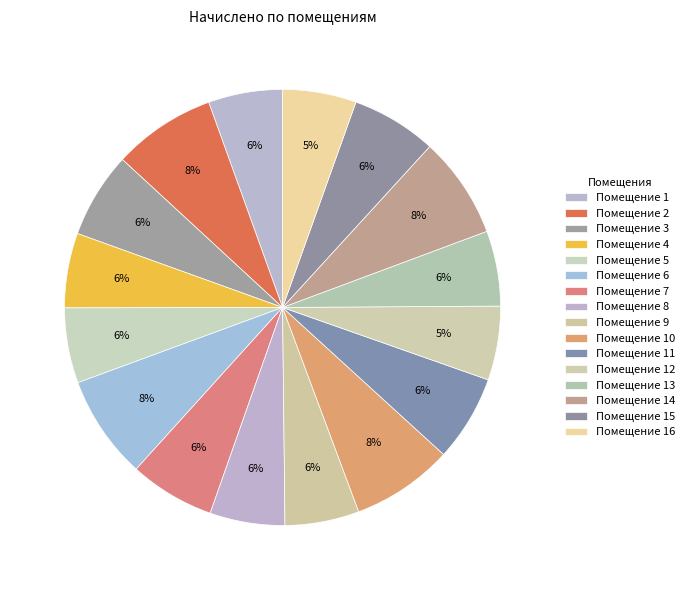

How many segments does this pie chart have?

16